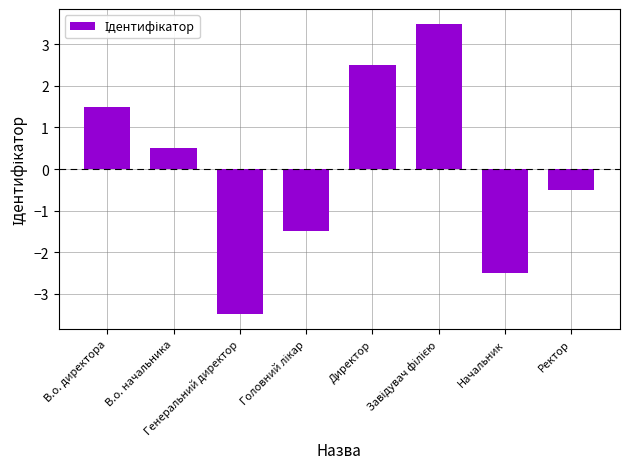

What is the value of the 4th bar from the left?

-1.5